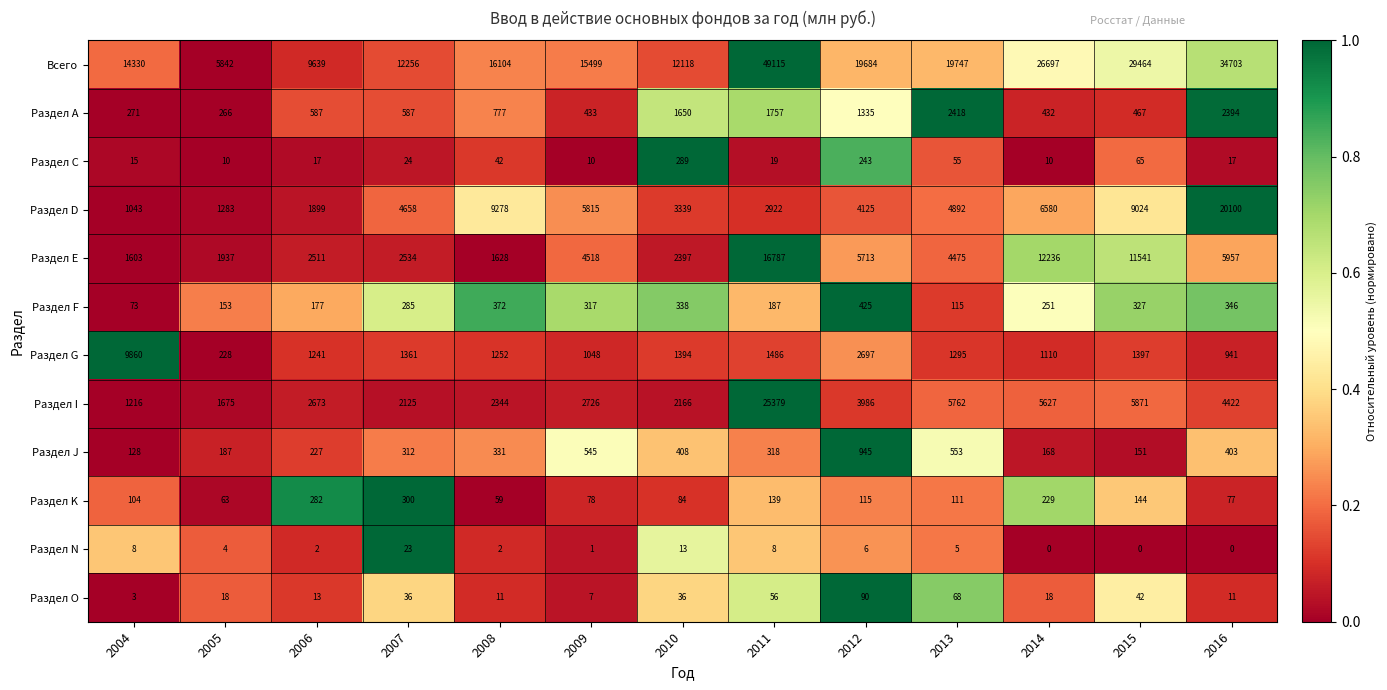

What is the maximum value shown in the chart?

49115